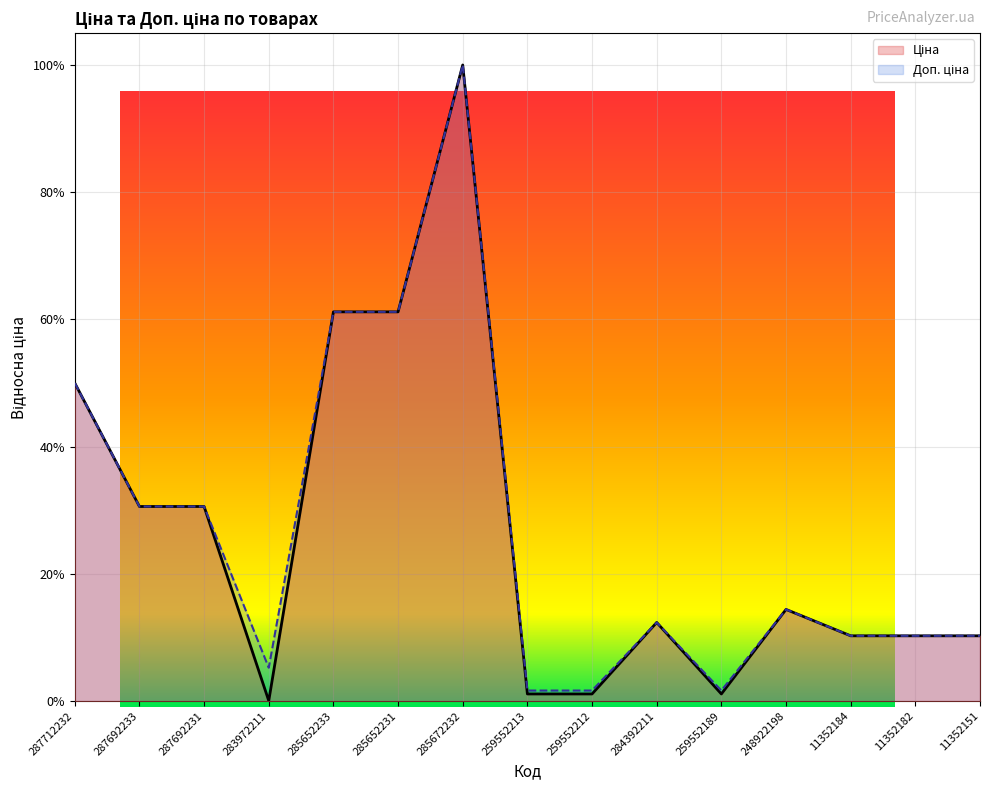

Which category has the highest value across all series?

285672232